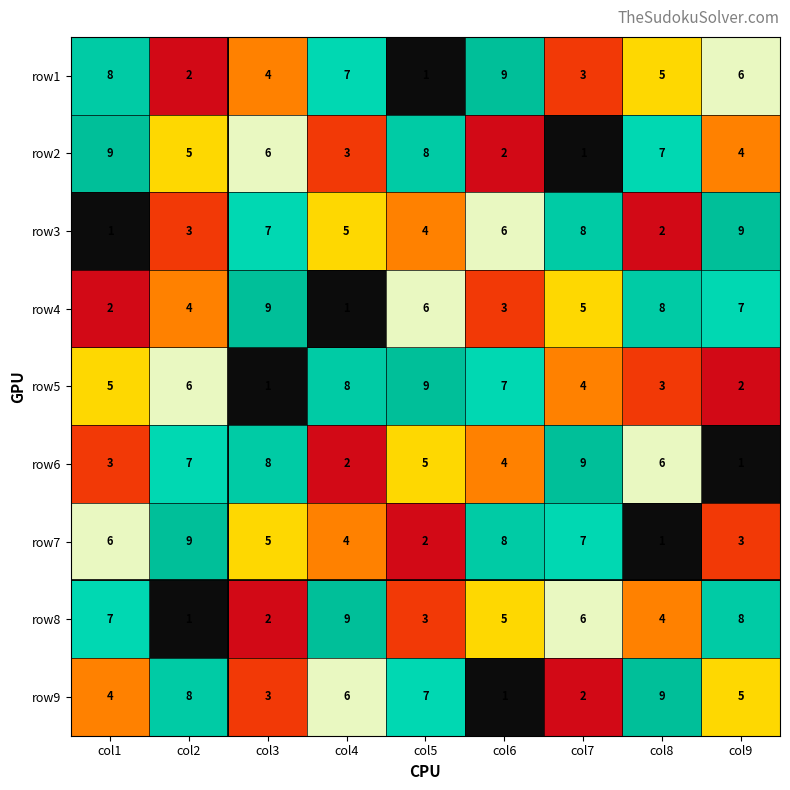

What is the minimum value shown in the chart?

1